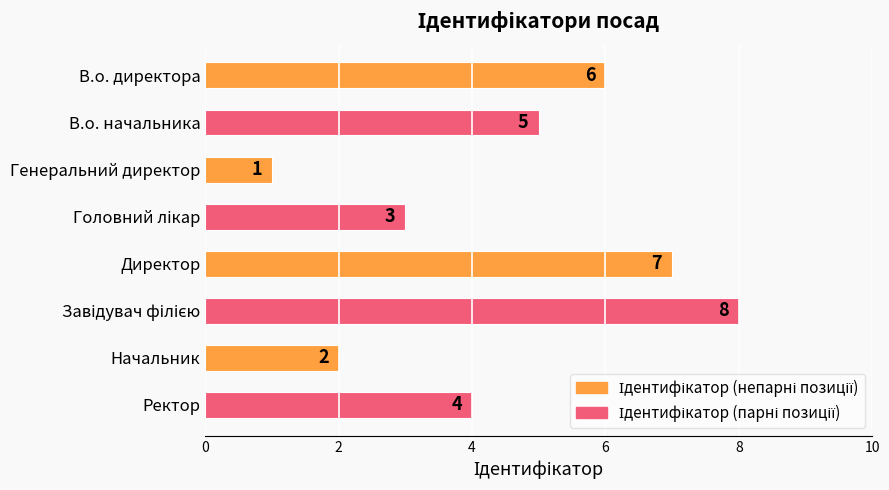

The value at Начальник is 2. True or false?

True